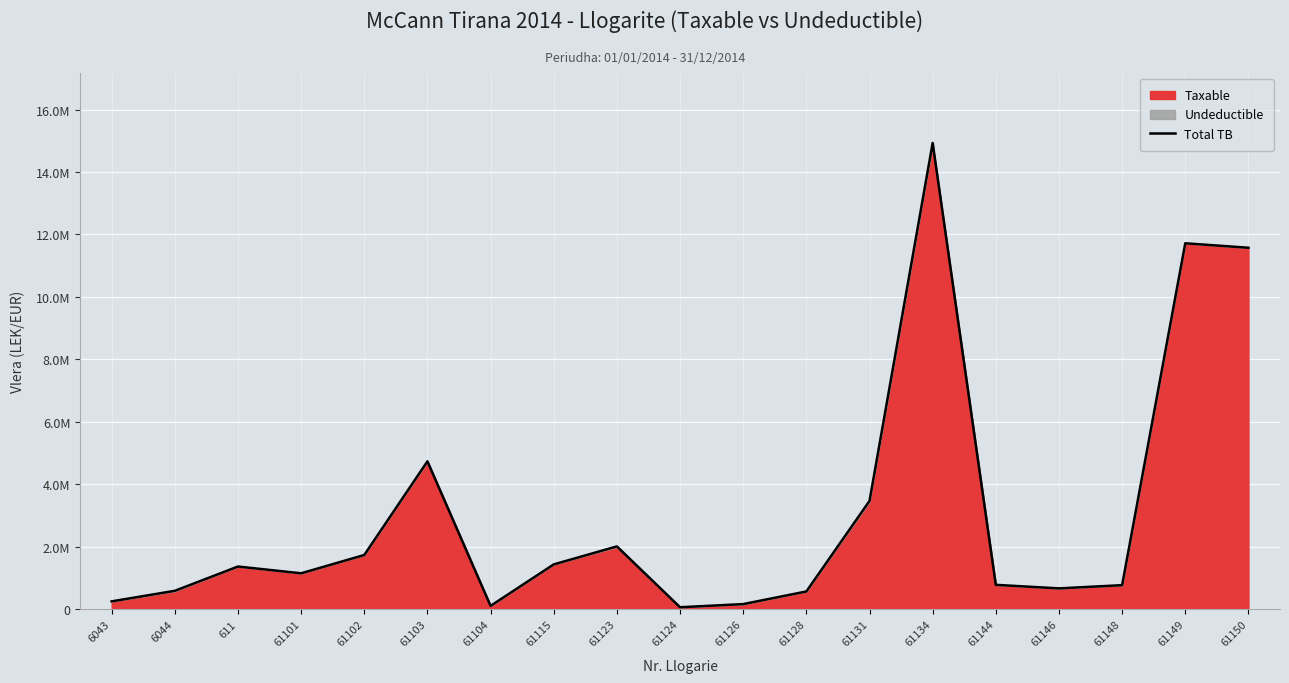

What is the difference between the second highest and minimum values?

11656063.4